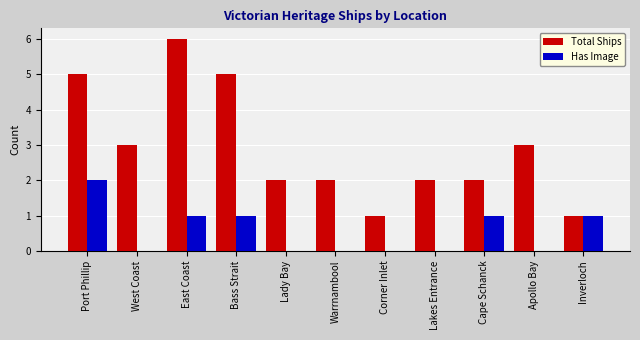

Between Lakes Entrance and Apollo Bay, which series saw the biggest shift?

Total Ships